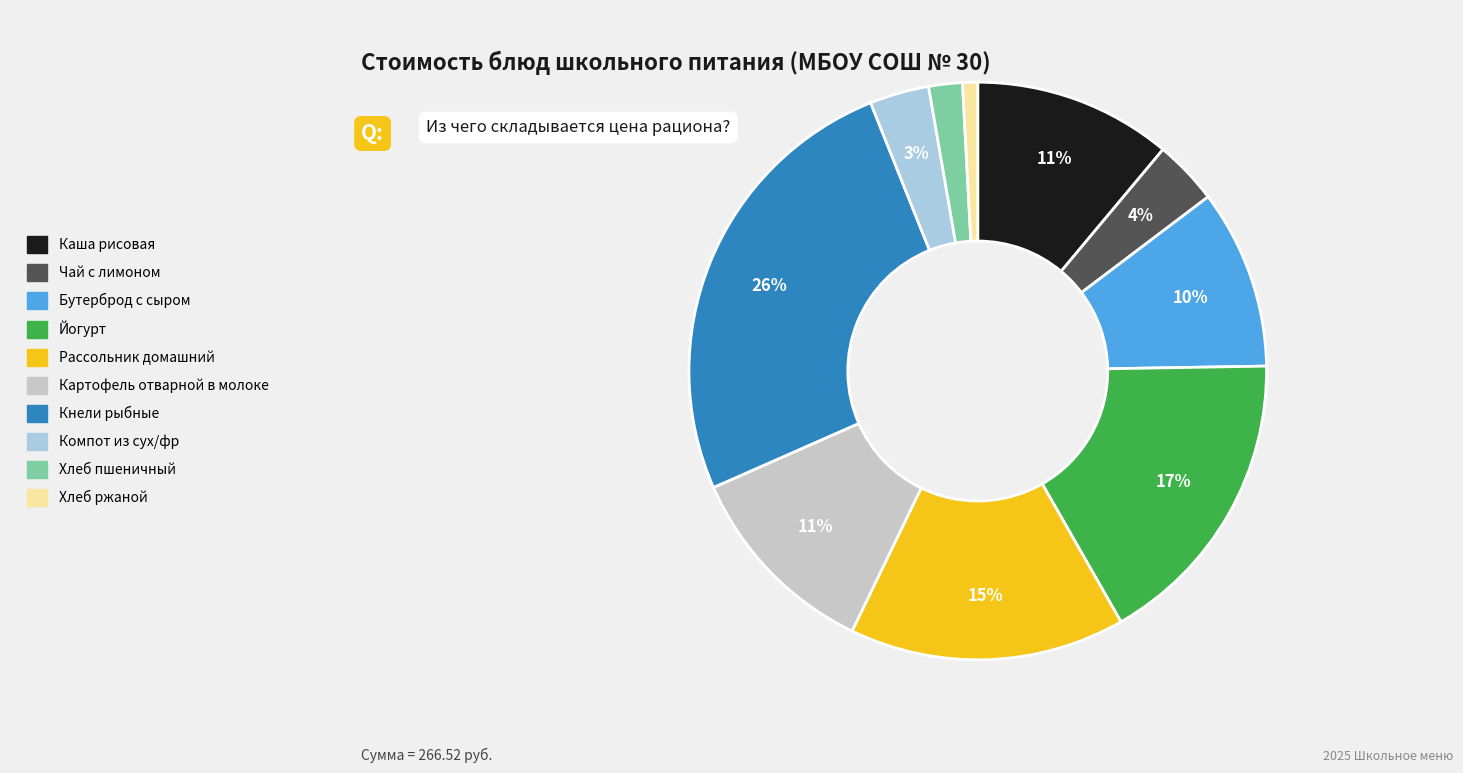

Count the number of slices in the pie.

10